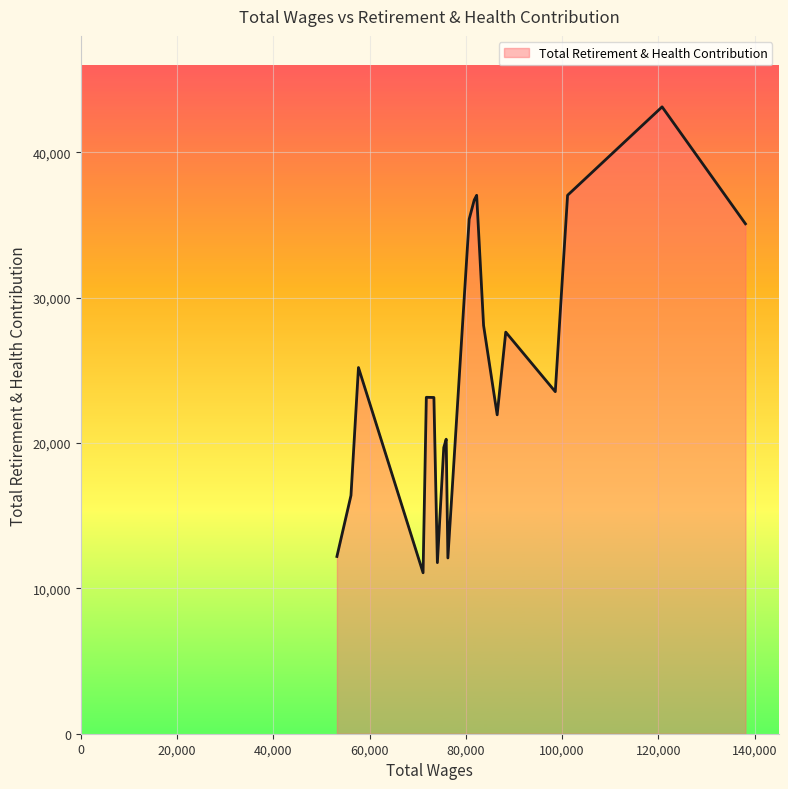

What is the smallest value displayed?

11070